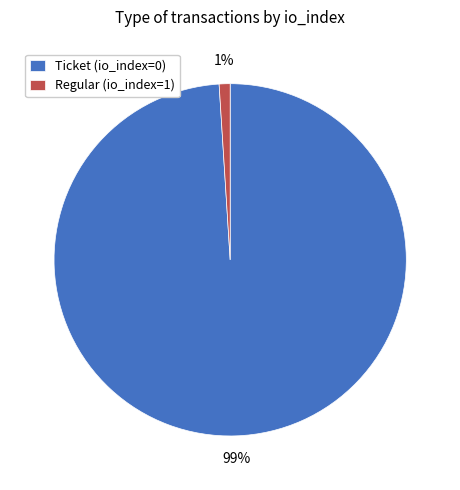

To the nearest percent, what is the combined percentage of Regular (io_index=1) and Ticket (io_index=0)?

100%